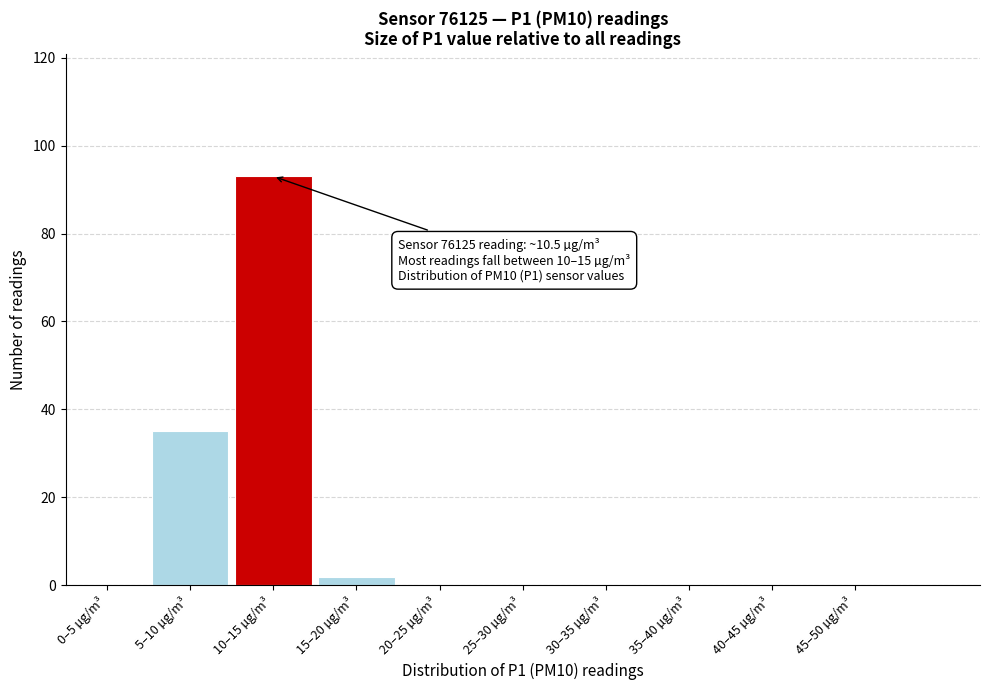

Reading left to right, what are all the values shown in this chart?

0–5 µg/m³=0	5–10 µg/m³=35	10–15 µg/m³=93	15–20 µg/m³=2	20–25 µg/m³=0	25–30 µg/m³=0	30–35 µg/m³=0	35–40 µg/m³=0	40–45 µg/m³=0	45–50 µg/m³=0